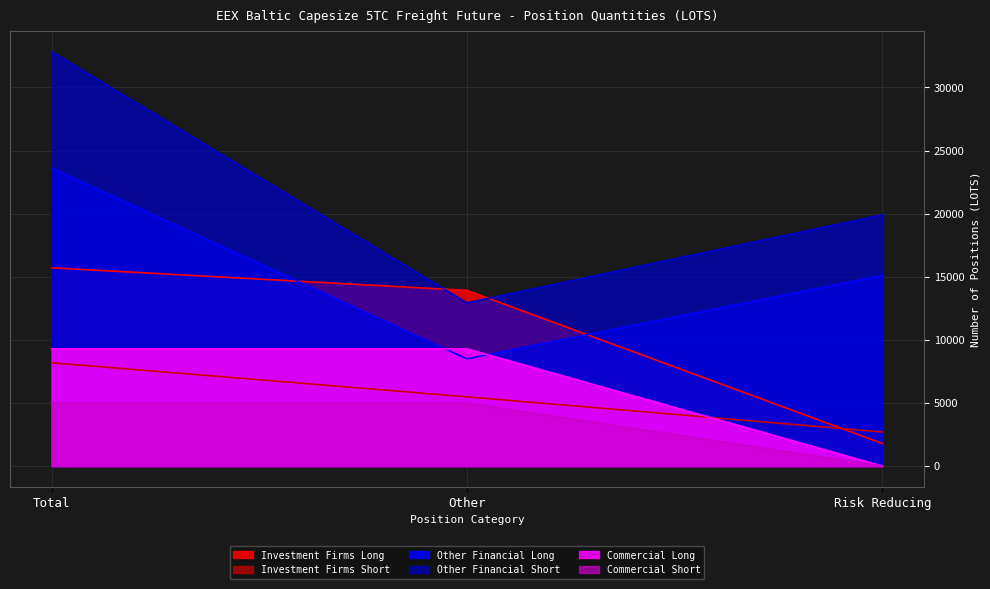

The Other Financial Long series shows 8495.8 at Other. True or false?

True